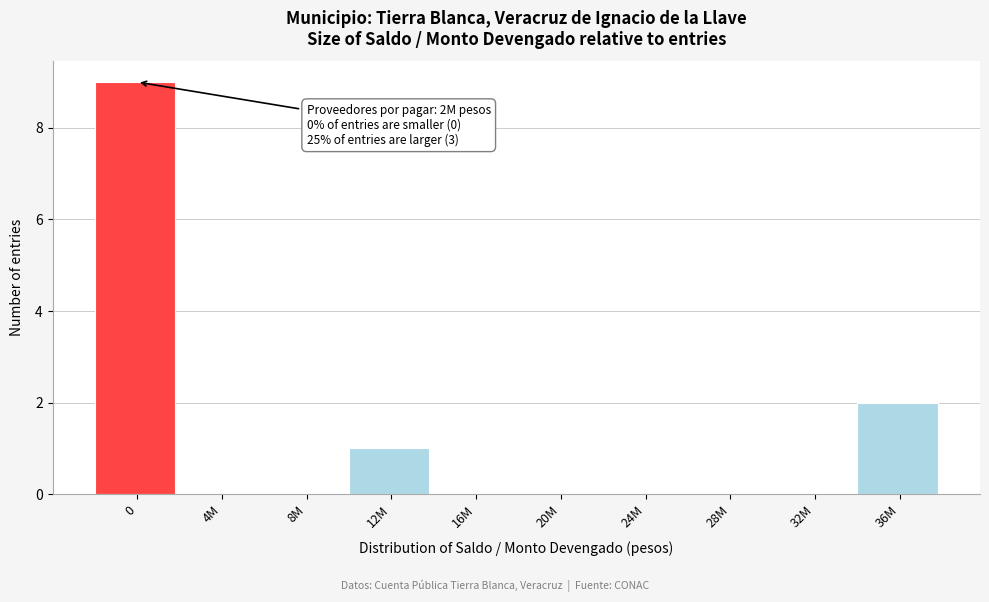

What is the sum of all values?

12